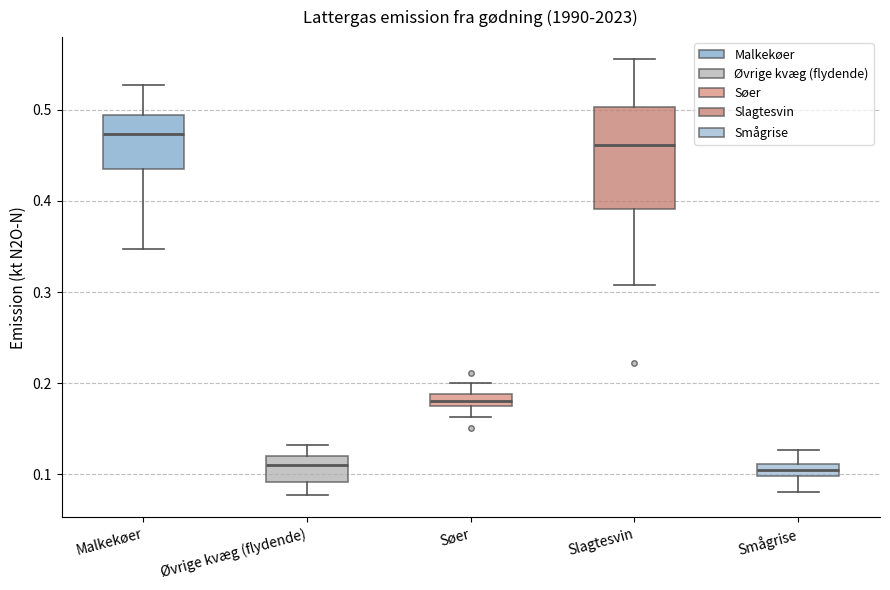

Which box's median line is the highest?

Malkekøer